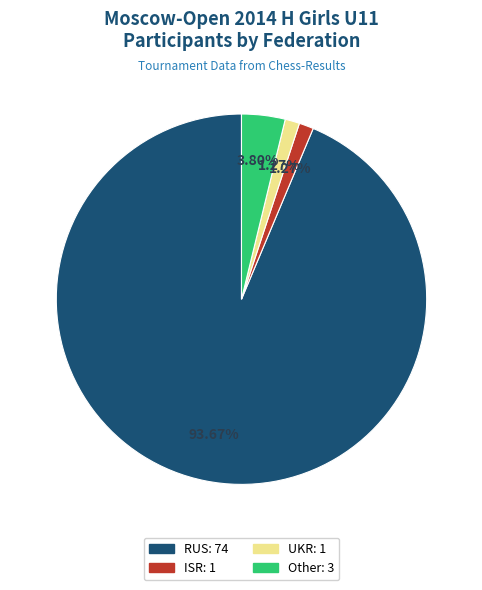

What percentage is the RUS slice, to the nearest percent?

94%